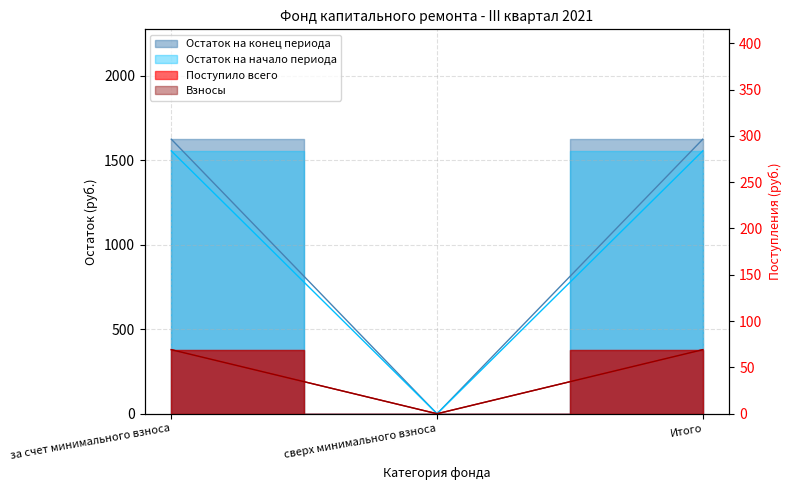

Does the chart have visible grid lines?

Yes